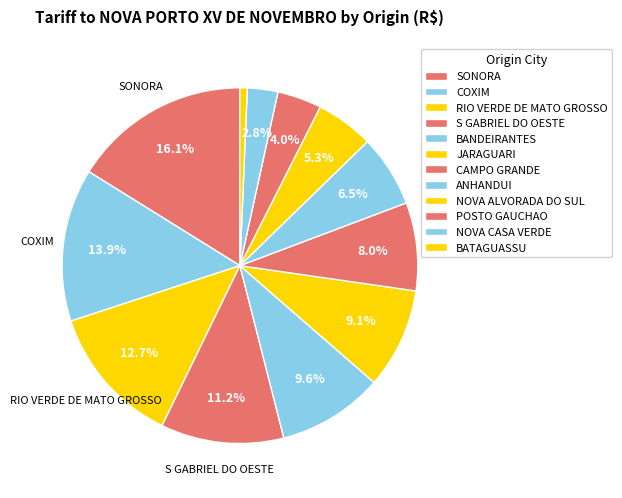

To the nearest percent, what portion does S GABRIEL DO OESTE represent?

11%